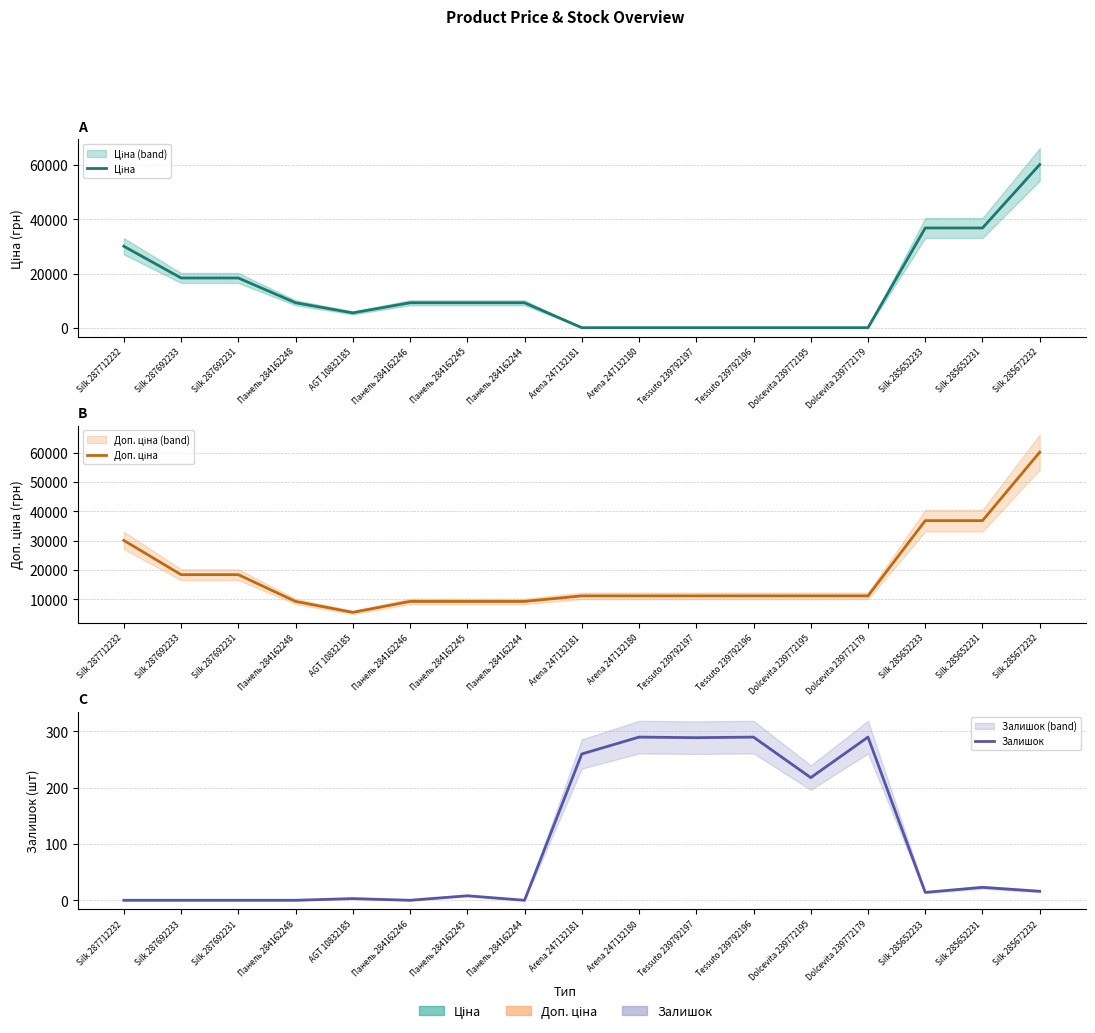

What is the approximate value of Доп. ціна at Arena 247132180?

11182.0